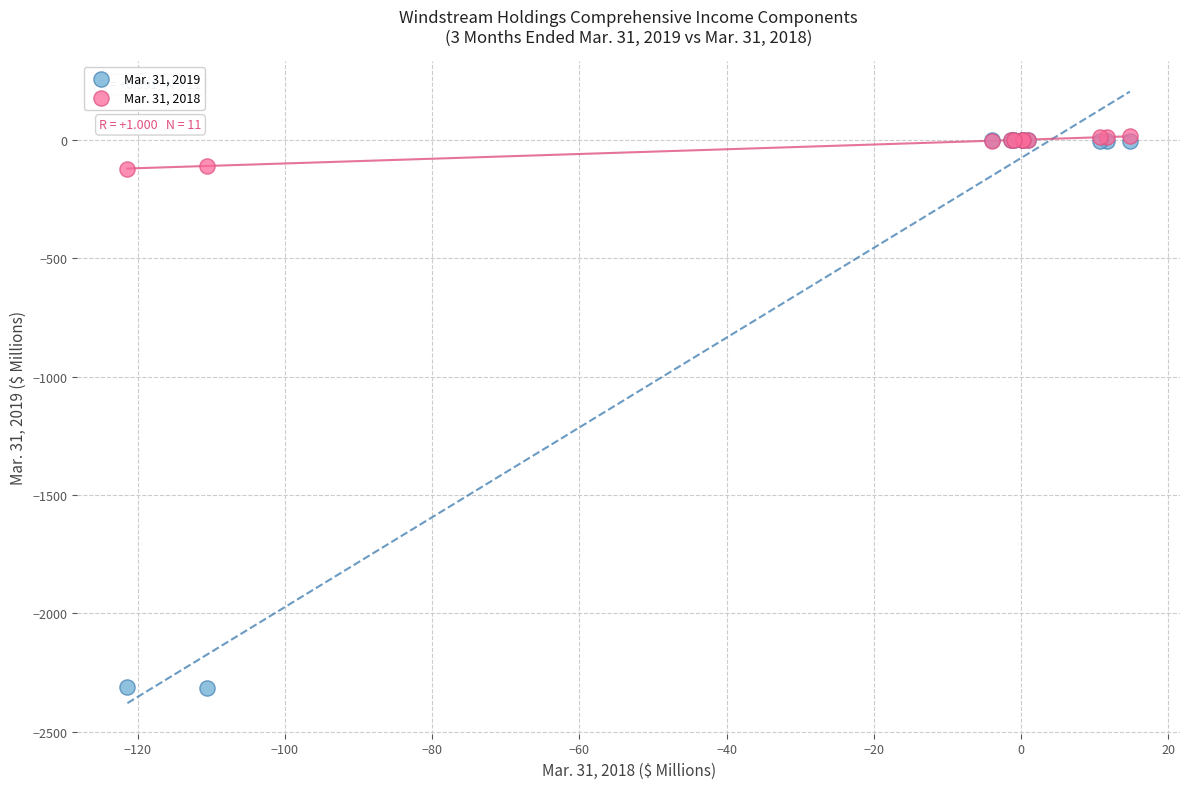

What are all the series names shown in the legend?

Mar. 31, 2019, Mar. 31, 2018